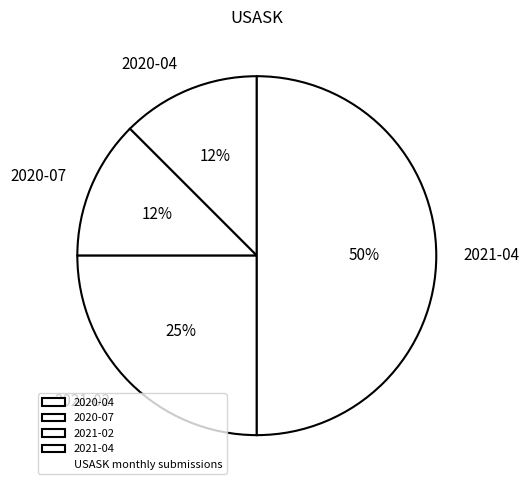

True or false: 2020-04 accounts for 23% of the total.

False